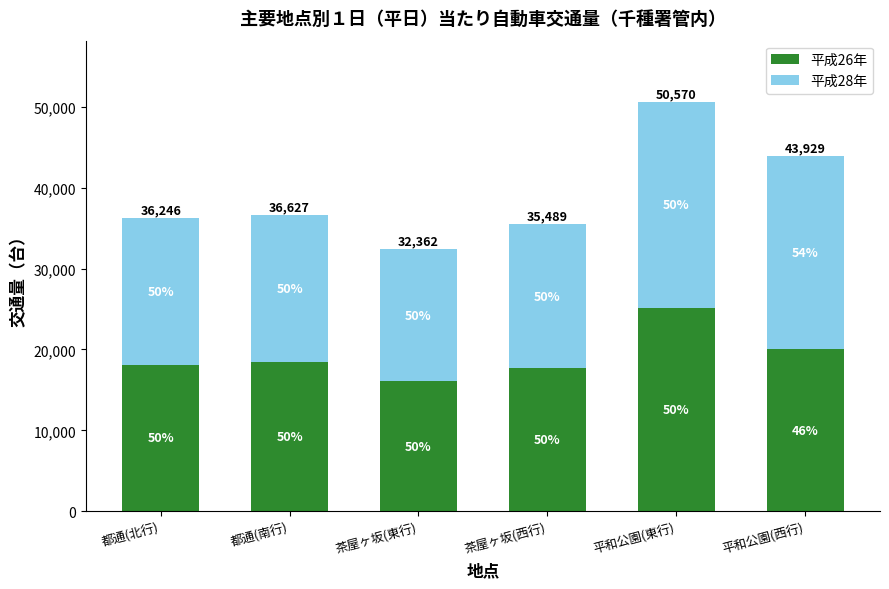

What are all the series names shown in the legend?

平成26年, 平成28年